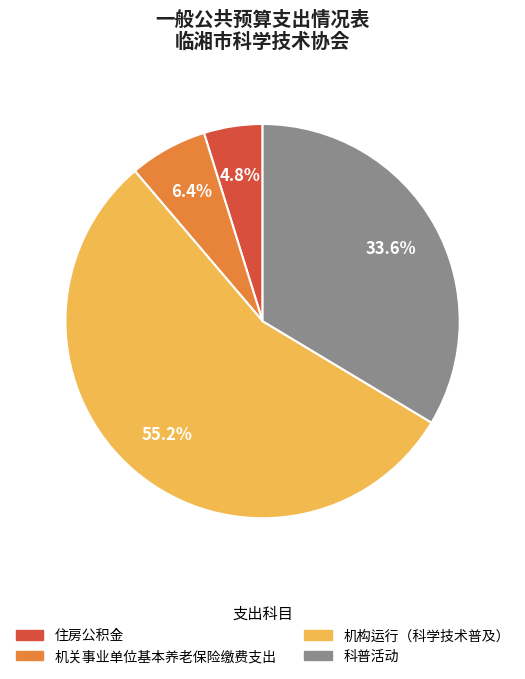

Rank the categories by value from highest to lowest.

机构运行（科学技术普及）, 科普活动, 机关事业单位基本养老保险缴费支出, 住房公积金